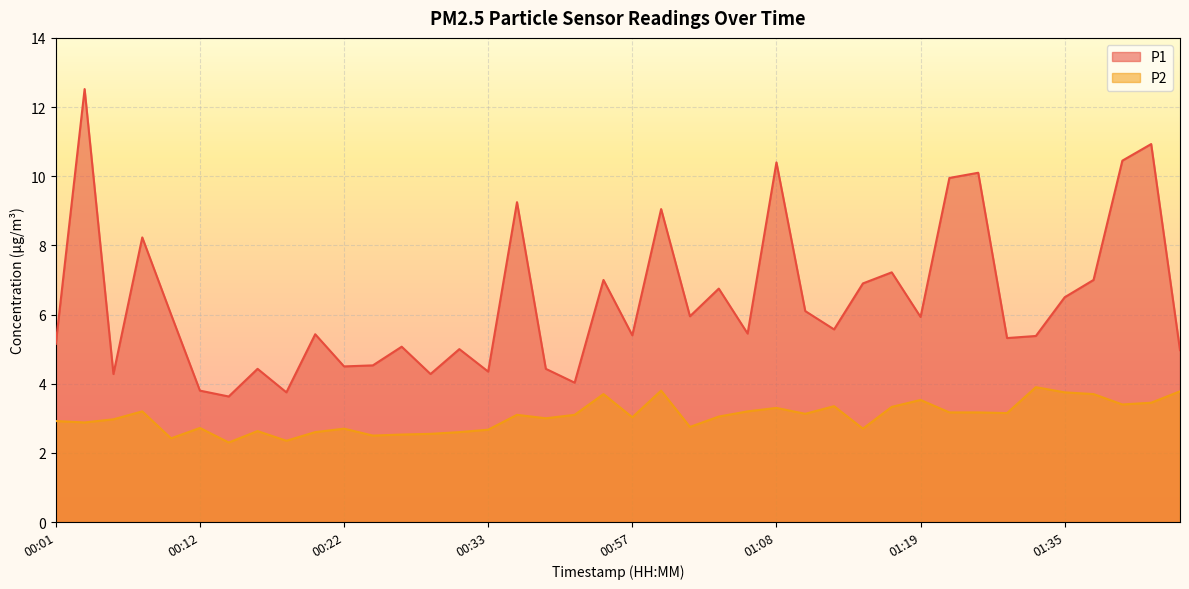

Which series changed the most between 00:22 and 01:48?

P2